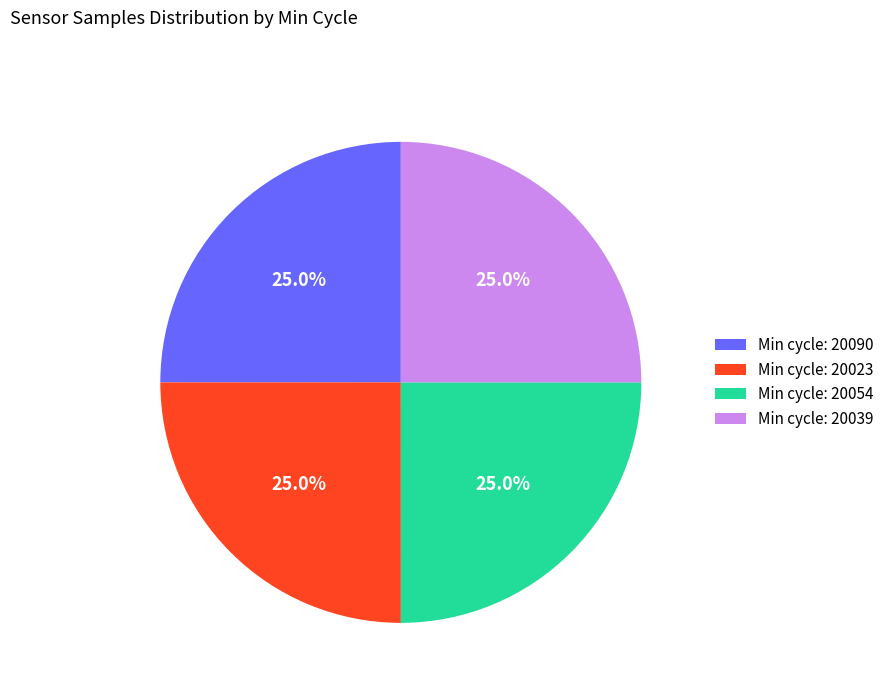

Does Min cycle: 20023 represent more than half of the total?

No